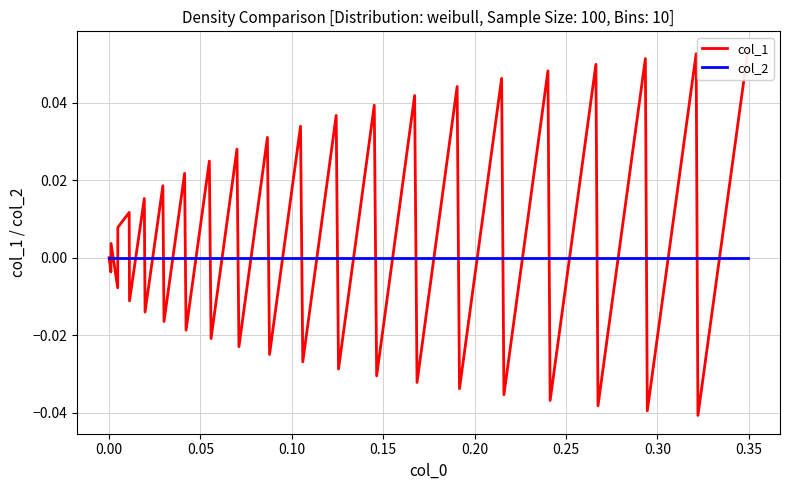

Rank the series by their average value, from highest to lowest.

col_1, col_2